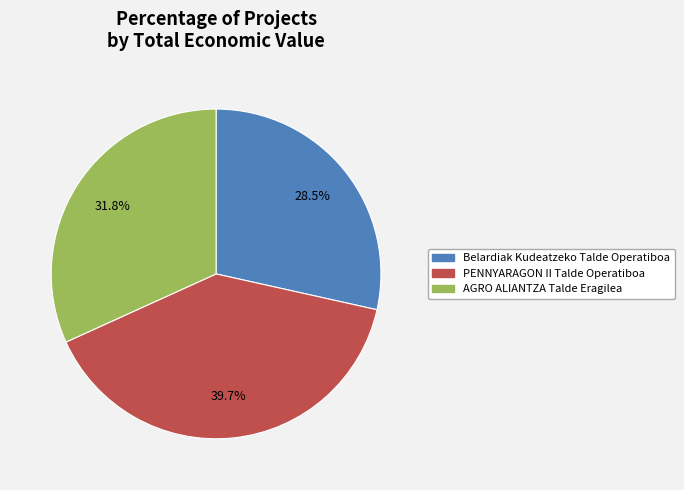

Count the number of slices in the pie.

3